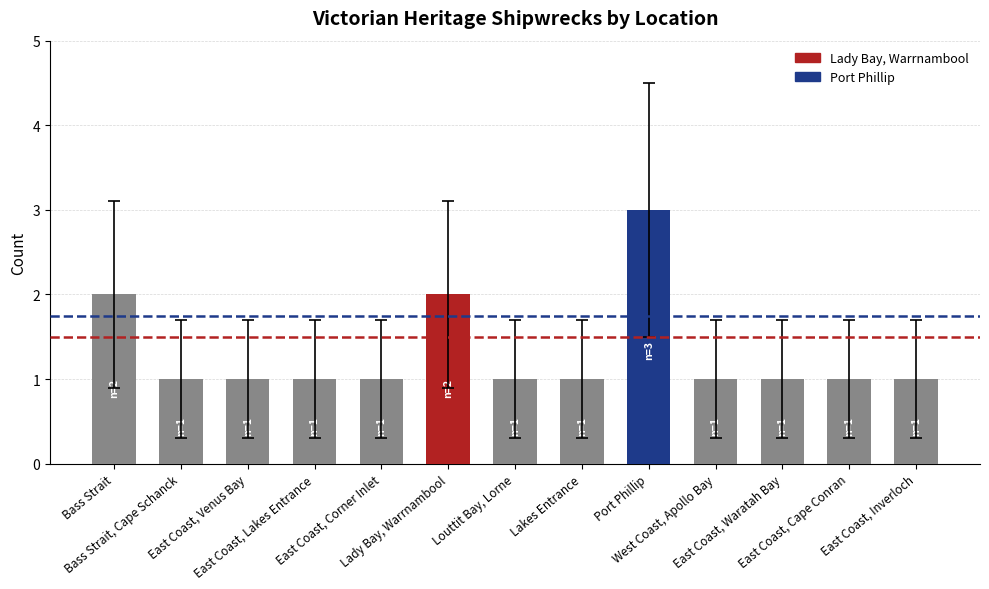

What is the maximum value shown in the chart?

3